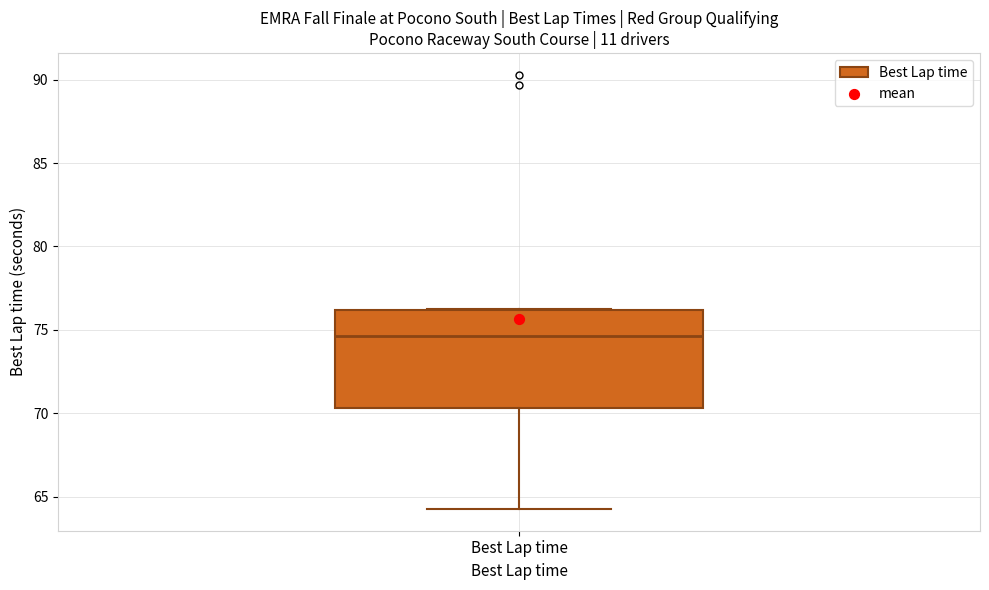

Read this box plot against the y-axis: the position of the median line, the range covered by the box, and the ends of both whiskers. The values are not printed on the chart, so give them approximately, as read against the axis.

median 74.5, box 70.5 to 76.0, whiskers 64.5 to 76.5